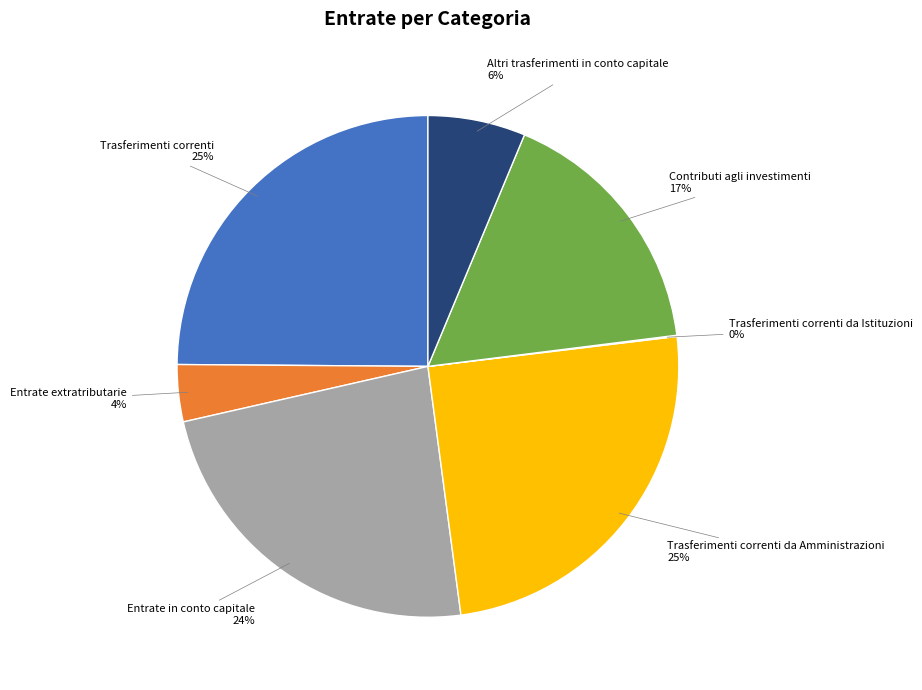

Does any single category account for the majority?

No